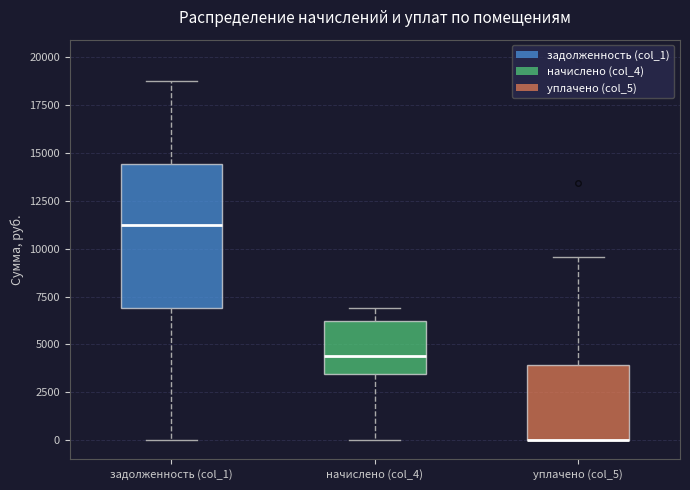

Reading left to right, read every box against the y-axis: the position of its median line, the range the box covers, and the ends of its whiskers. The values are not printed on the chart, so give them approximately, as read against the axis.

задолженность (col_1): median 11000, box 7000 to 14500, whiskers 0 to 18500
начислено (col_4): median 4500, box 3500 to 6000, whiskers 0 to 7000
уплачено (col_5): median 0 (drawn on the box's lower edge), box 0 to 4000, whiskers 0 to 9500